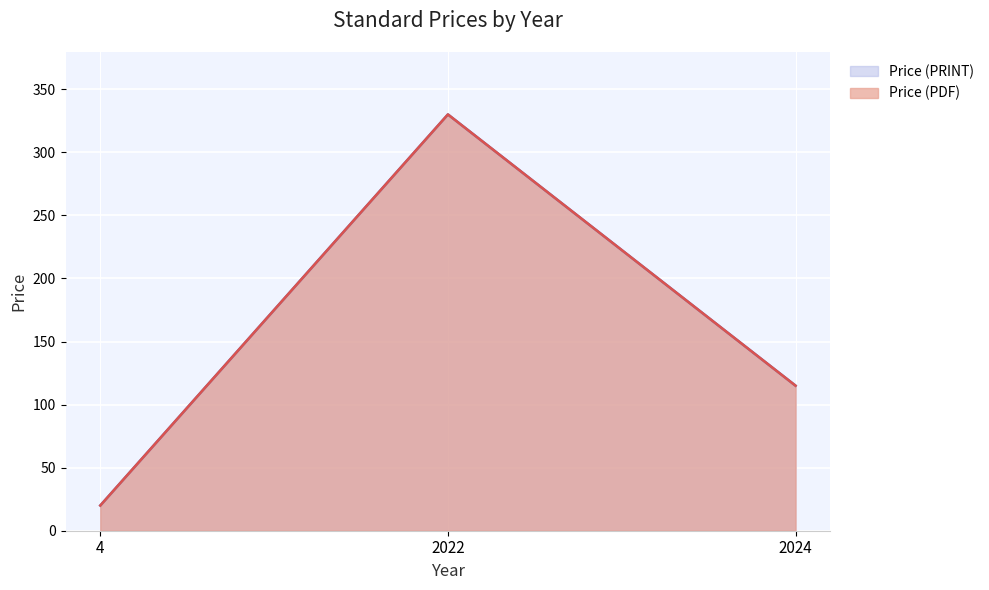

What is the sum of all Price (PRINT) values?

465